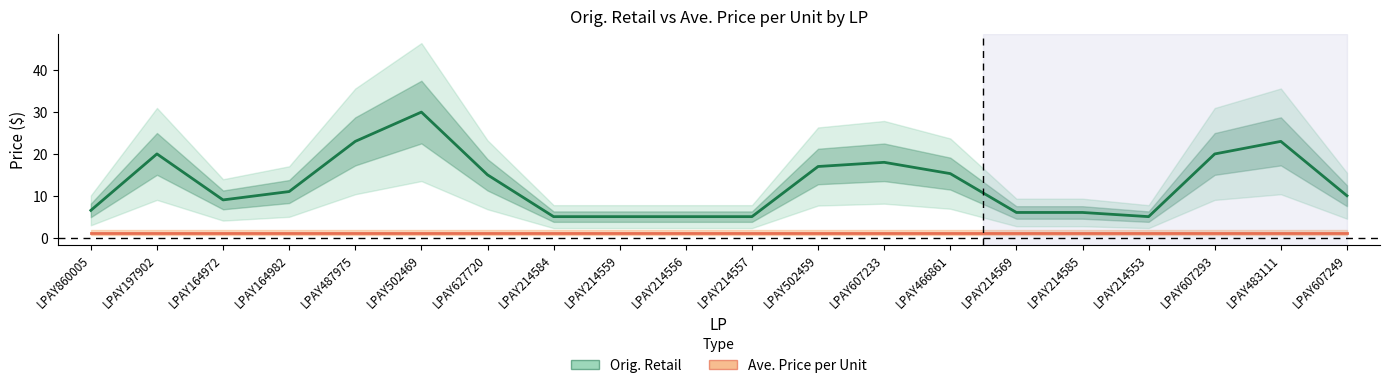

Where is Orig. Retail nearest to the value 17?

LPAY502459